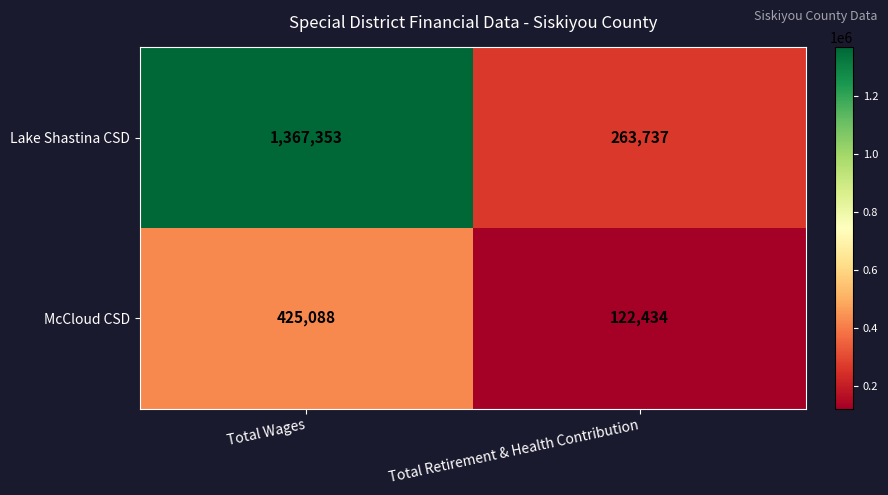

Rank the series at Total Wages from lowest to highest value.

McCloud CSD, Lake Shastina CSD